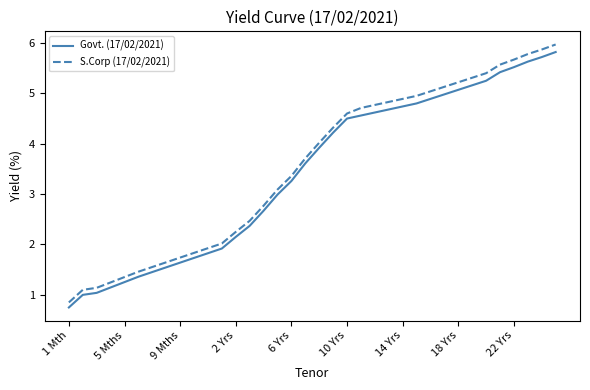

What is the minimum value shown in the chart?

0.8